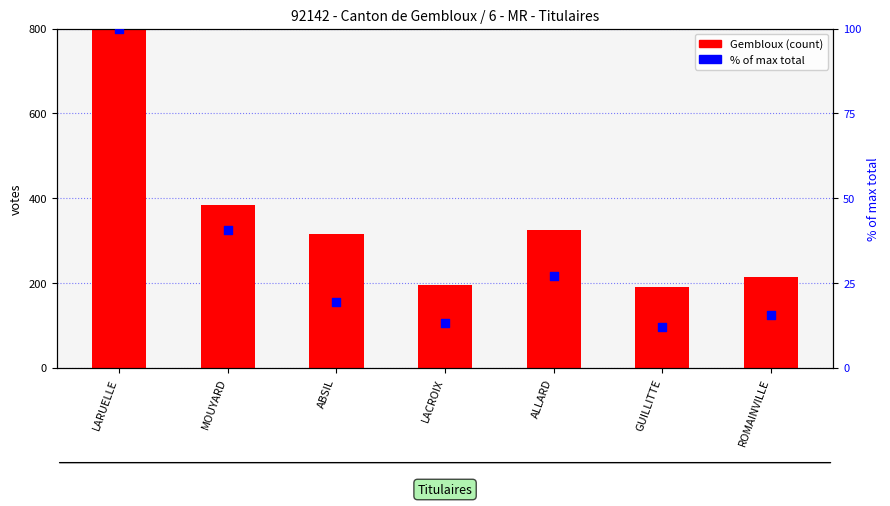

Is the value of Gembloux (count) at ABSIL greater than the value of % of max total at LARUELLE?

Yes